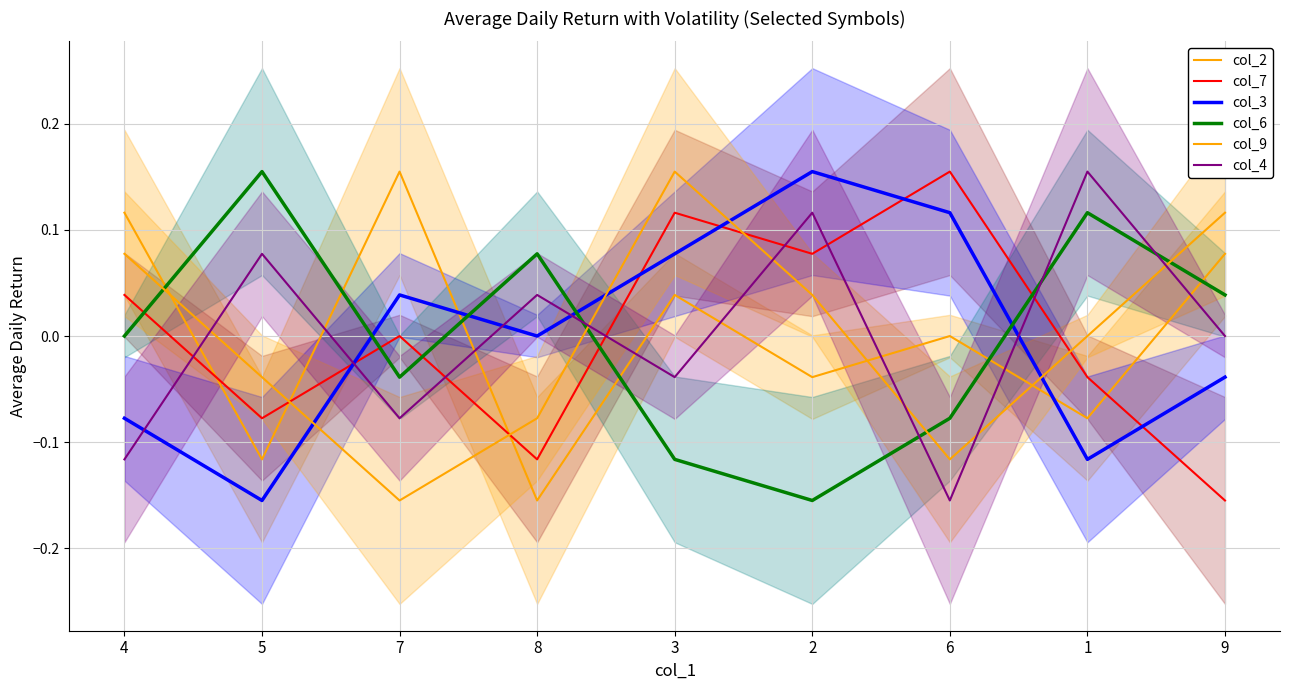

Where does the col_2 series first go above 0?

4